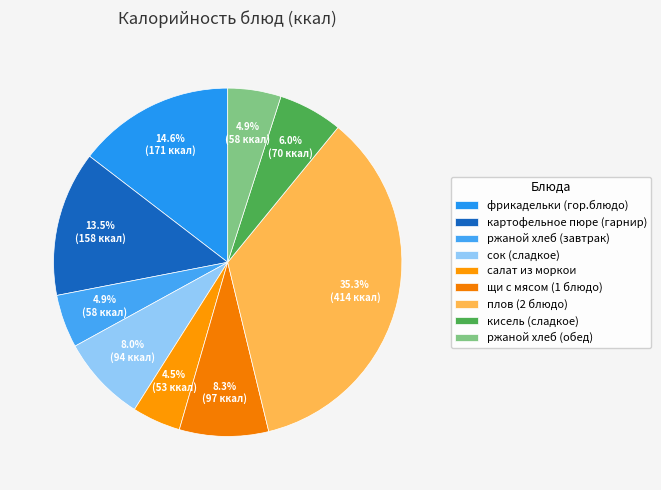

How many slices are in this pie chart?

9